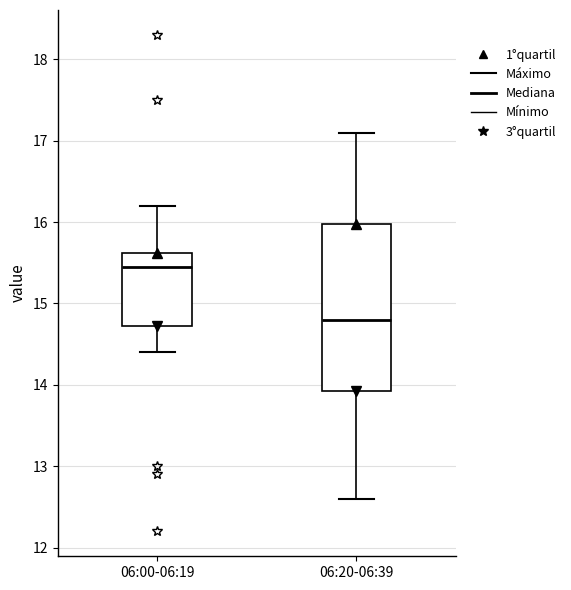

Comparing the boxes themselves (not the whiskers), which one is the tallest?

06:20-06:39